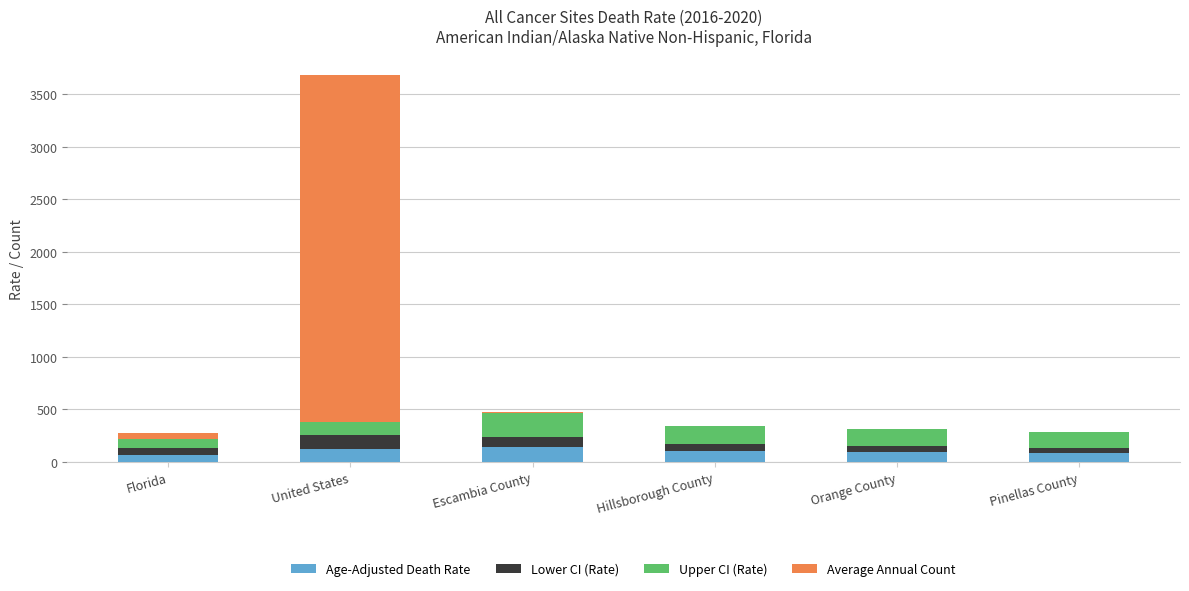

At which category is the sum across all series the highest?

United States